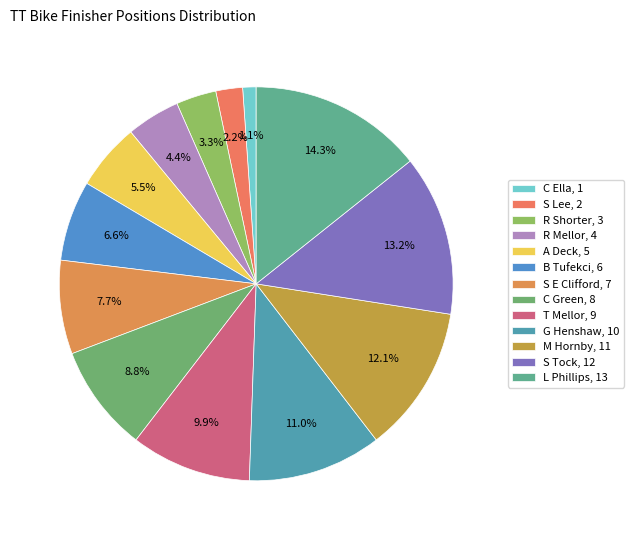

How many slices are in this pie chart?

13